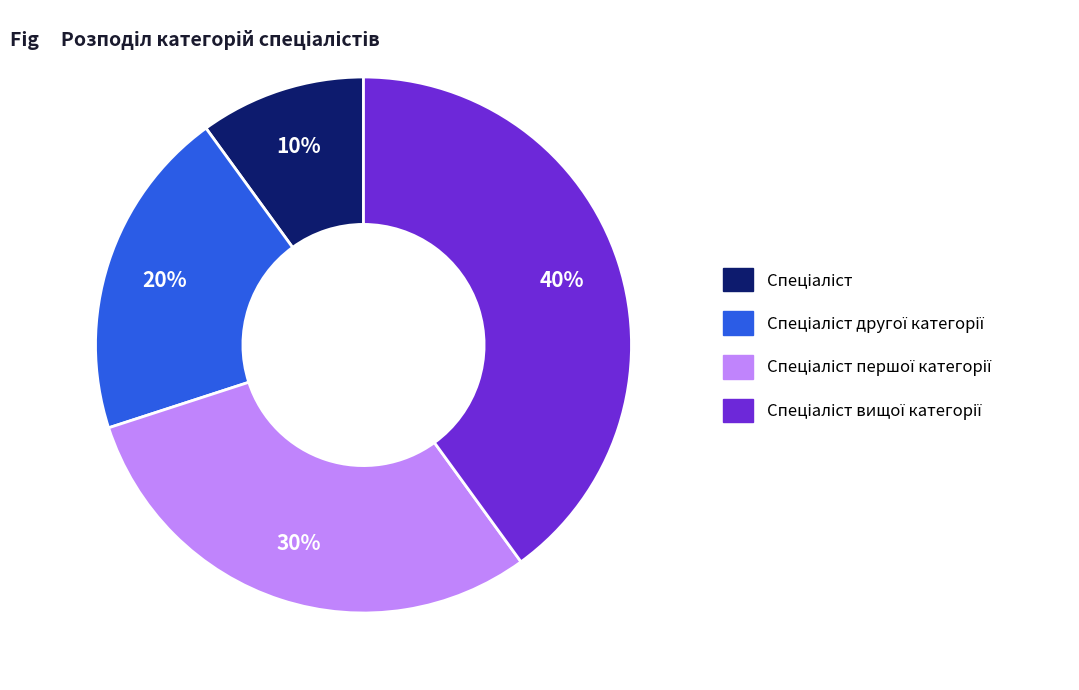

To the nearest percent, what is the average slice percentage?

25%